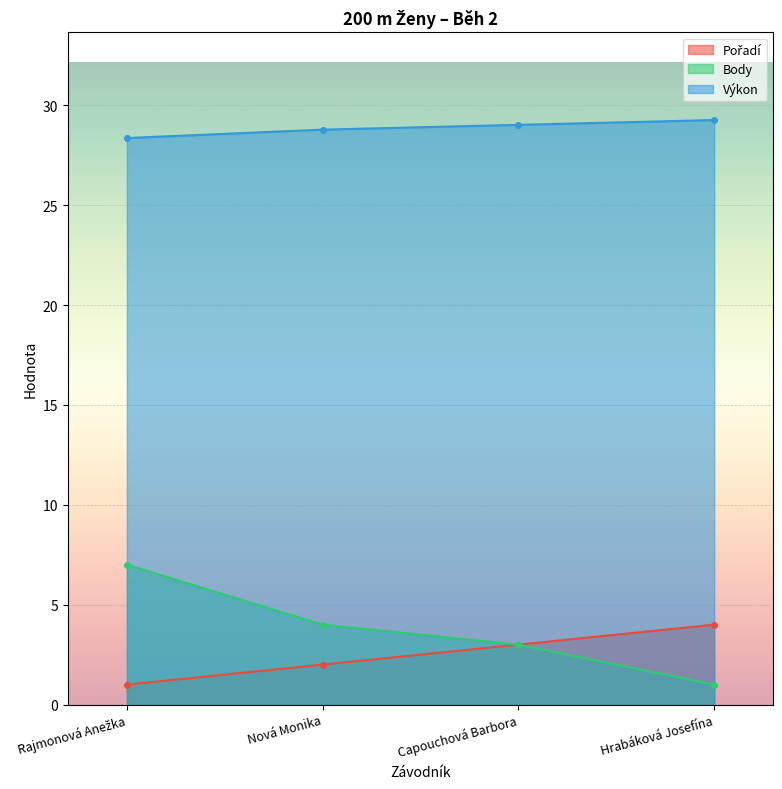

How many lines are shown in the chart?

3